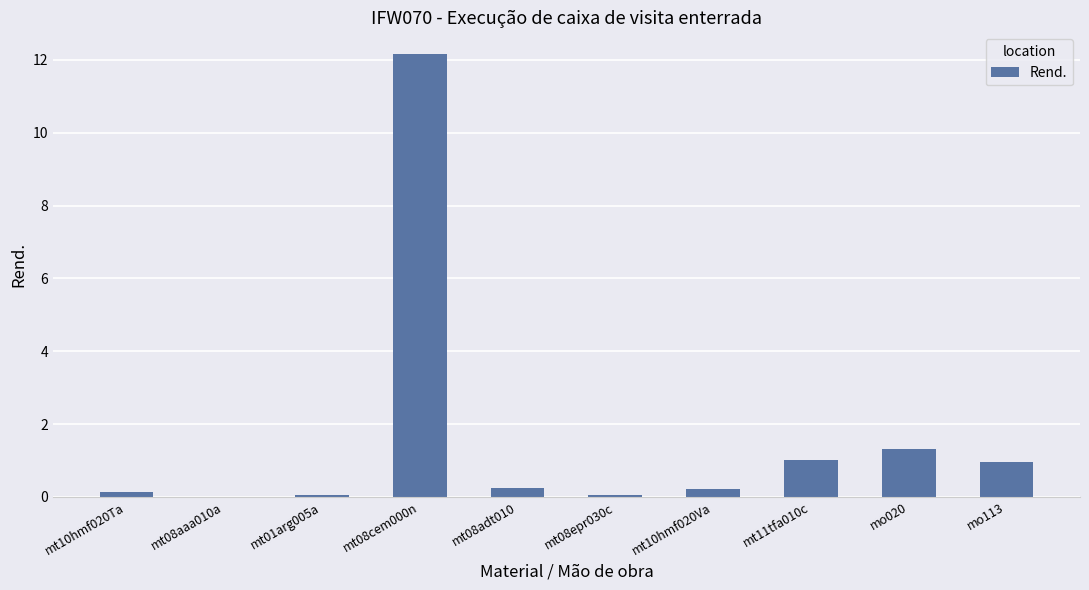

At which label is the value closest to 6?

mo020